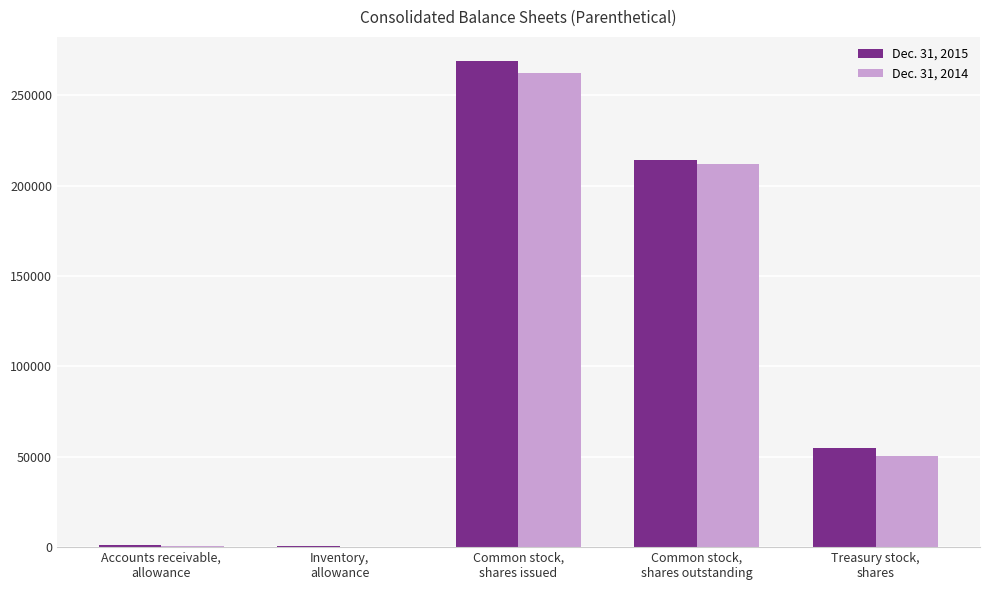

Are the bars grouped side by side (vs. stacked)?

Yes